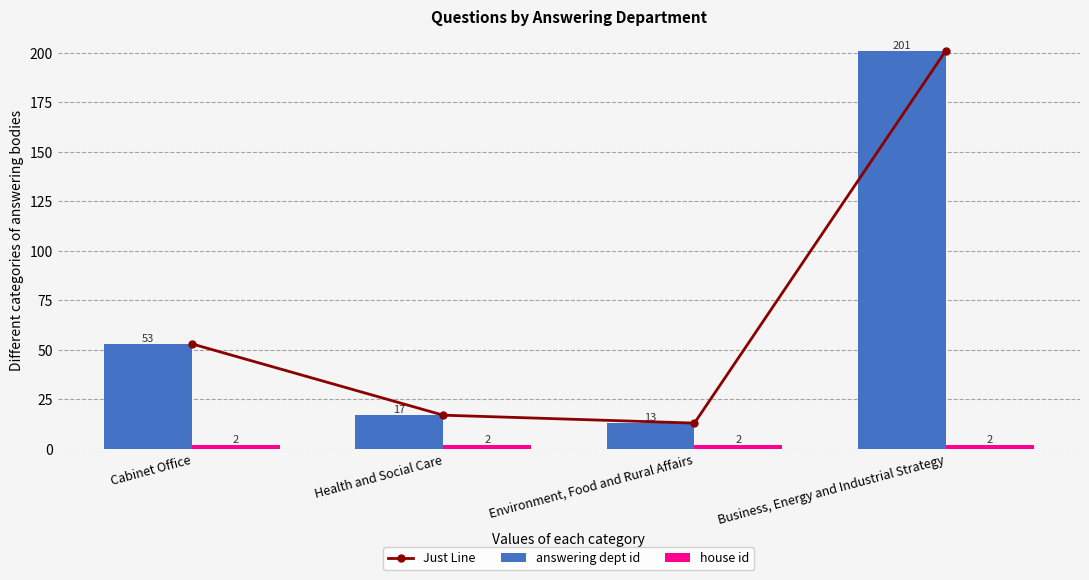

The answering dept id series shows 320 at Business, Energy and Industrial Strategy. True or false?

False